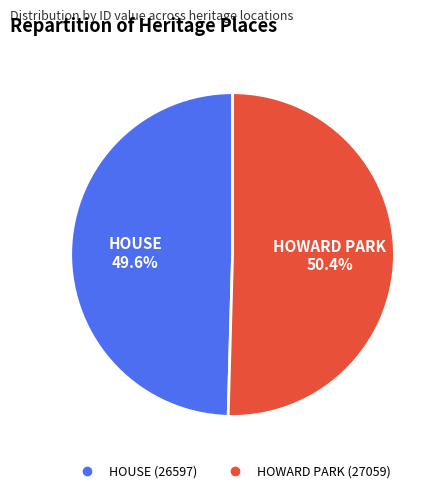

How many segments does this pie chart have?

2